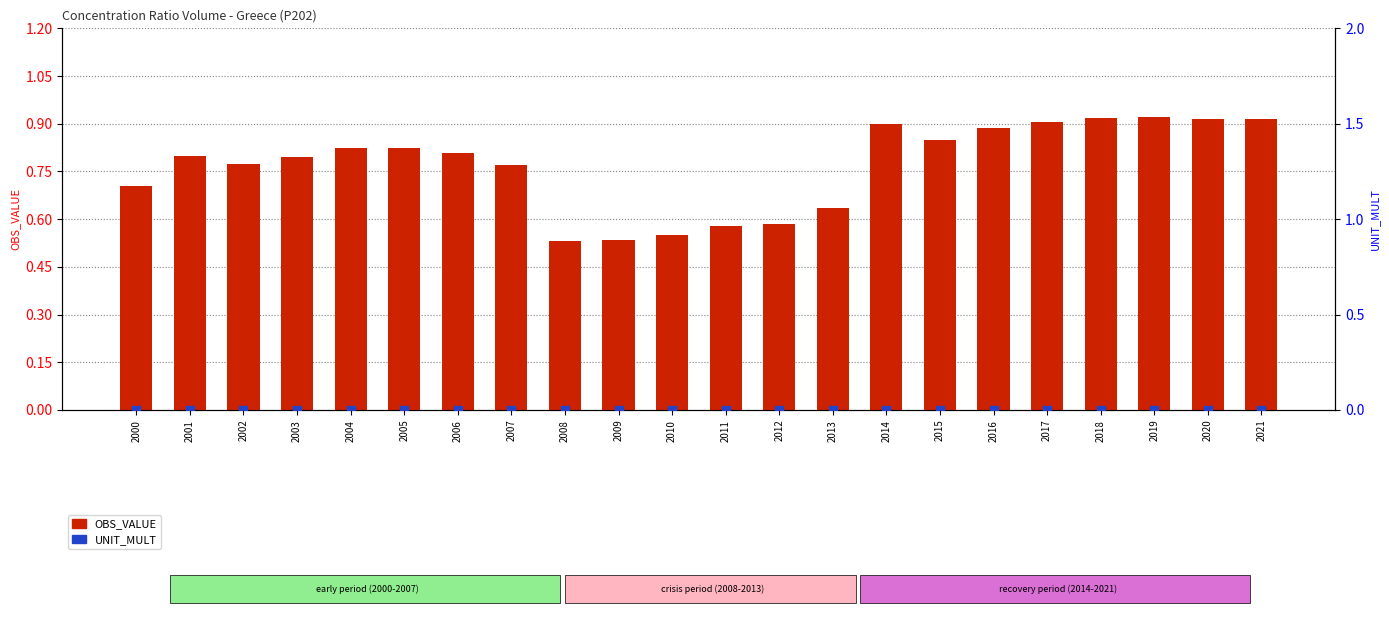

Which series has the widest spread of Y values?

OBS_VALUE